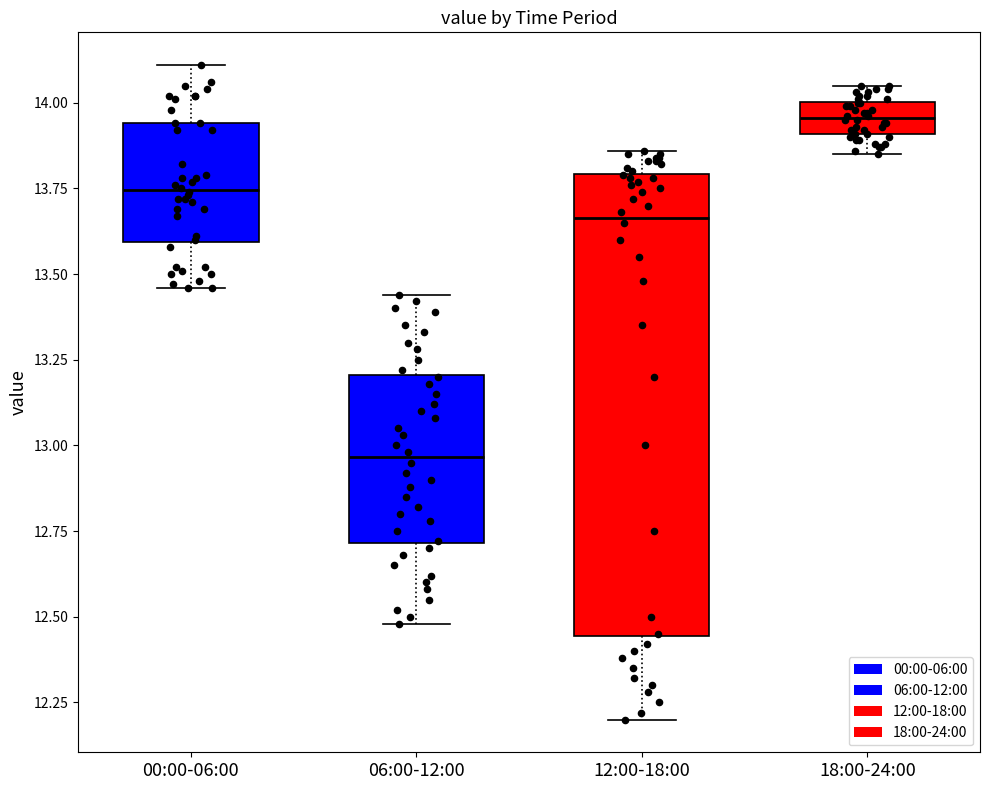

Comparing the boxes themselves (not the whiskers), which one is the tallest?

12:00-18:00